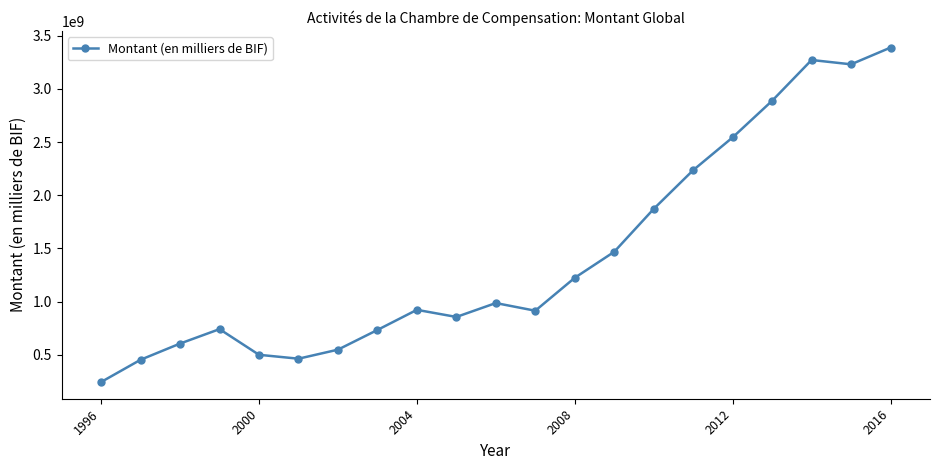

What is the value of the 4th point from the left?

742557542